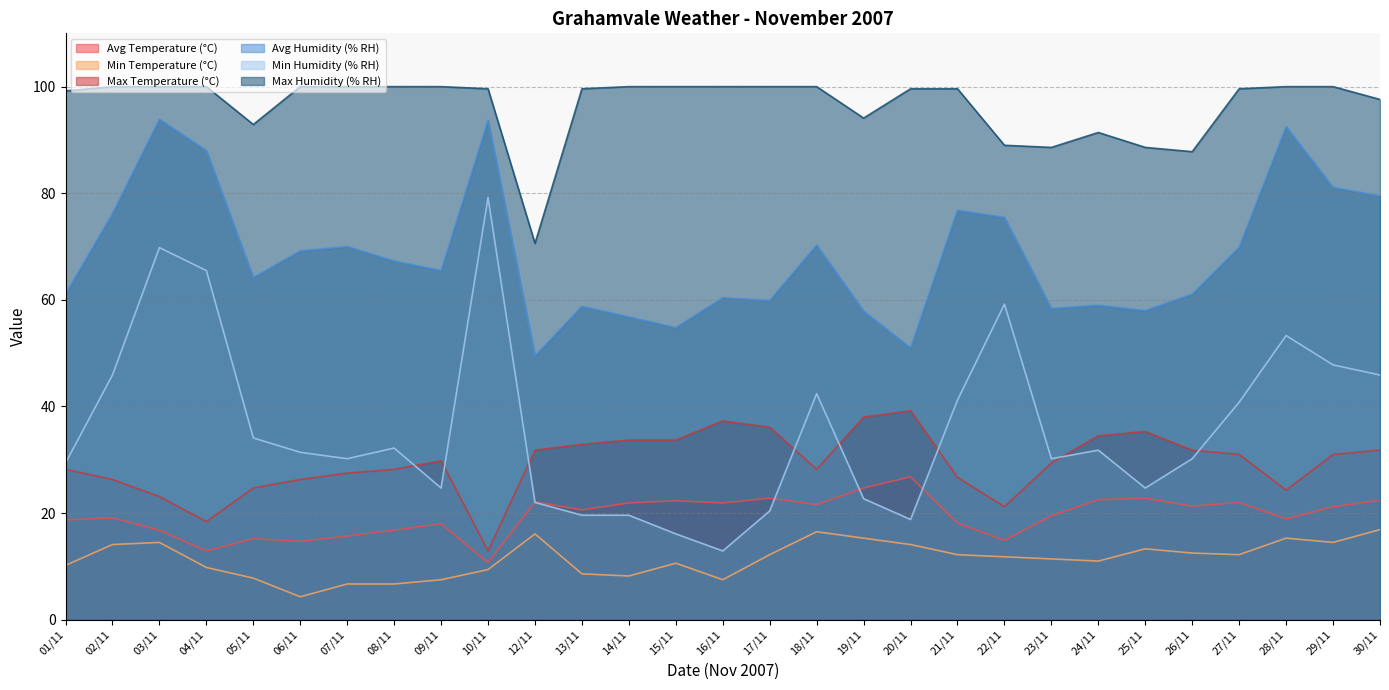

What is the highest value of the Min Temperature (°C) series?

16.9